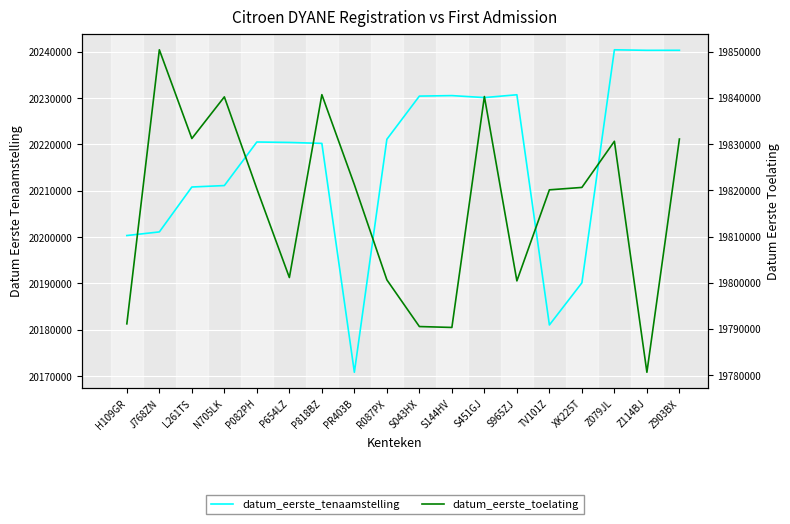

Reading right to left, list all the values displayed in this chart.

datum_eerste_tenaamstelling: Z903BX=20240307	Z114BJ=20240301	Z079JL=20240417	XK225T=20190124	TV101Z=20181031	S965ZJ=20230711	S451GJ=20230106	S144HV=20230531	S043HX=20230422	R087PX=20221110	PR403B=20170821	P818BZ=20220216	P654LZ=20220421	P082PH=20220518	N705LK=20211115	L261TS=20210805	J768ZN=20201113	H109GR=20200331
datum_eerste_toelating: Z903BX=19831103	Z114BJ=19780621	Z079JL=19830616	XK225T=19820628	TV101Z=19820107	S965ZJ=19800401	S451GJ=19840301	S144HV=19790323	S043HX=19790518	R087PX=19800621	PR403B=19821222	P818BZ=19840703	P654LZ=19801127	P082PH=19820325	N705LK=19840224	L261TS=19831216	J768ZN=19850416	H109GR=19791105